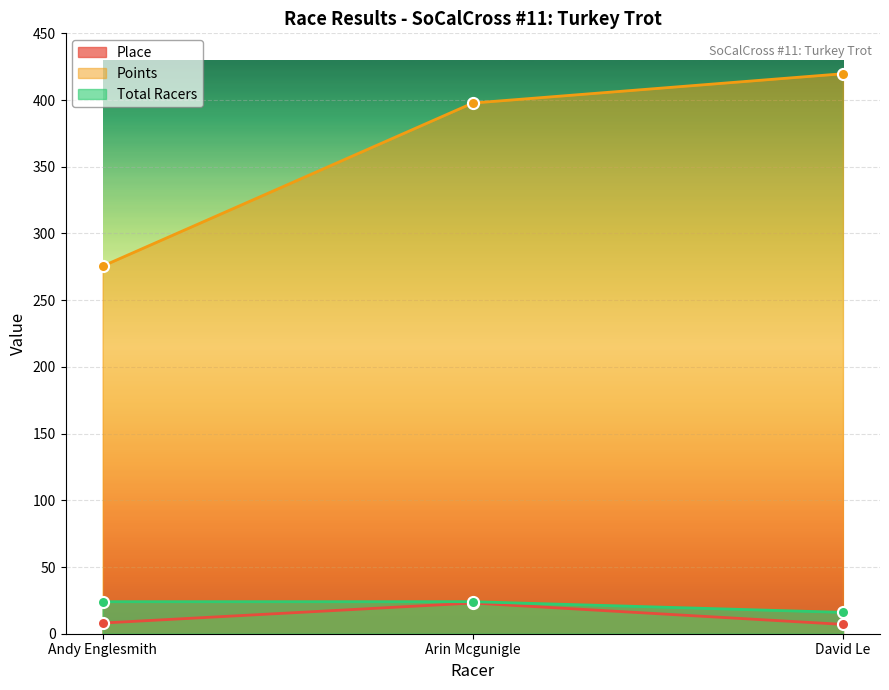

Which series has the widest spread of values?

Points